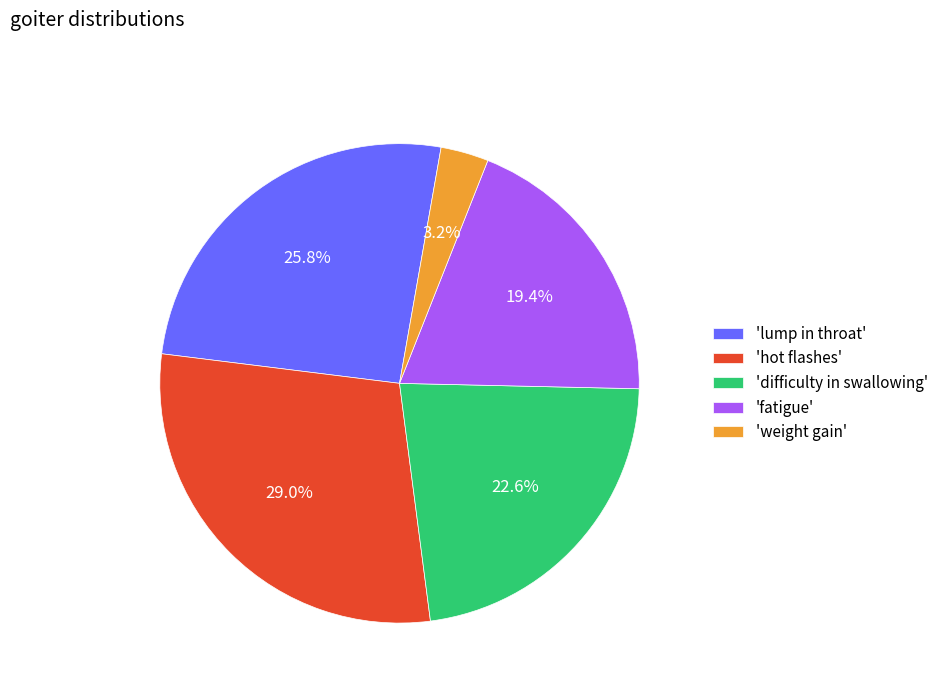

Does any single category account for the majority?

No